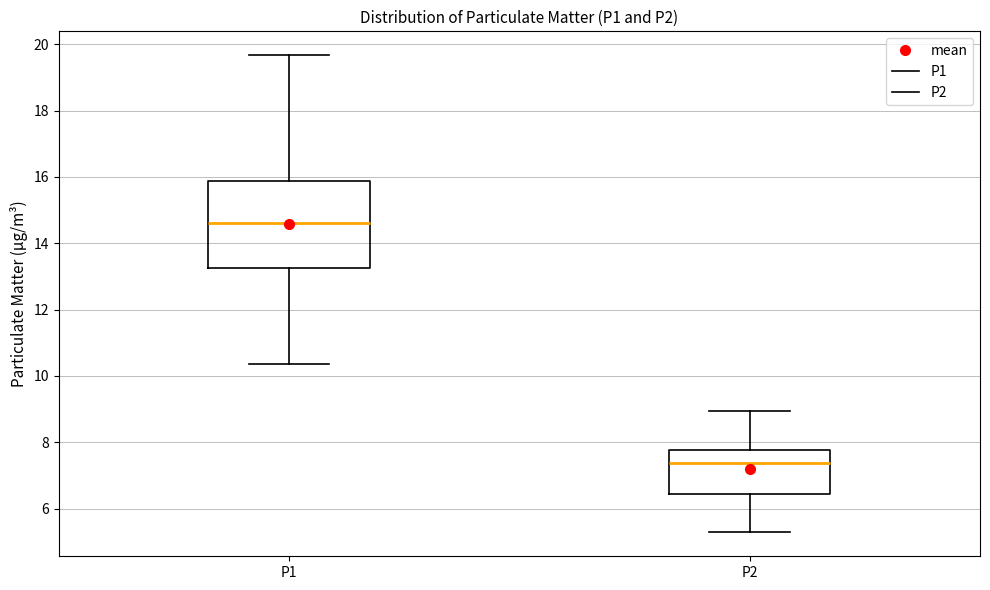

Reading left to right, read every box against the y-axis: the position of its median line, the range the box covers, and the ends of its whiskers. The values are not printed on the chart, so give them approximately, as read against the axis.

P1: median 14.6, box 13.2 to 15.8, whiskers 10.4 to 19.6
P2: median 7.4, box 6.4 to 7.8, whiskers 5.2 to 9.0